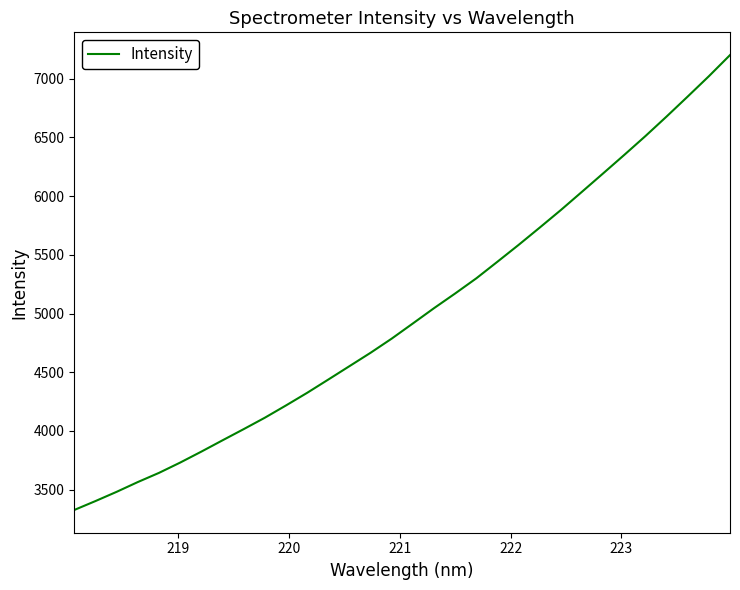

What is the smallest value displayed?

3326.0